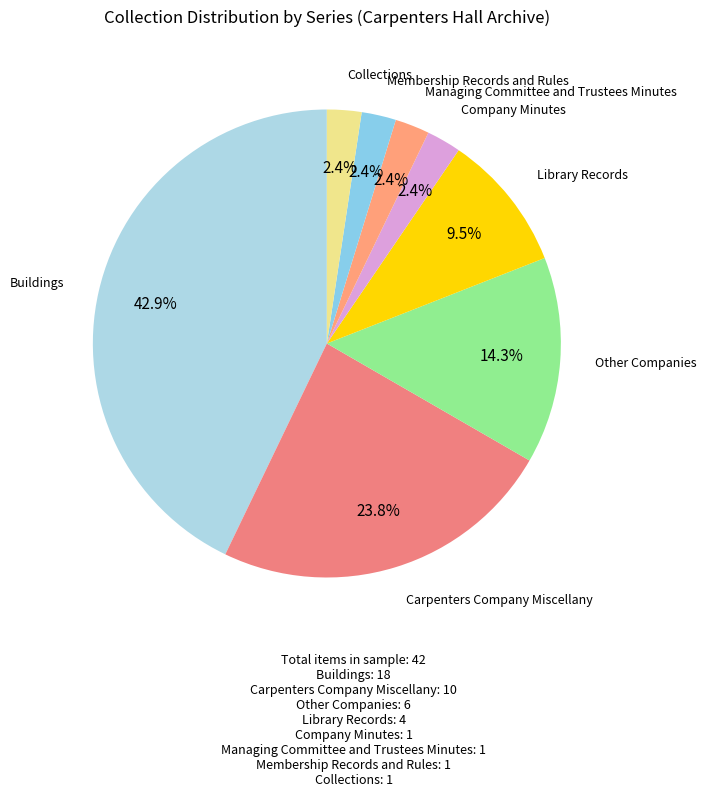

Is there a majority slice in this chart?

No